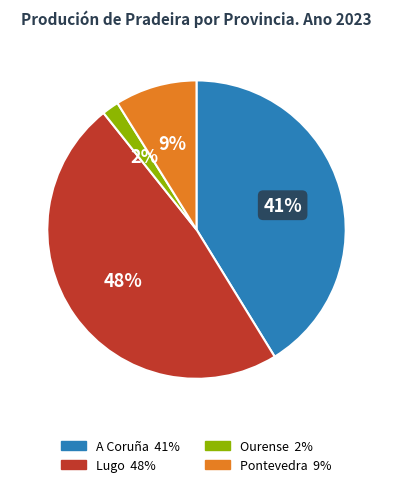

Do A Coruña and Lugo together represent more than half of the pie?

Yes